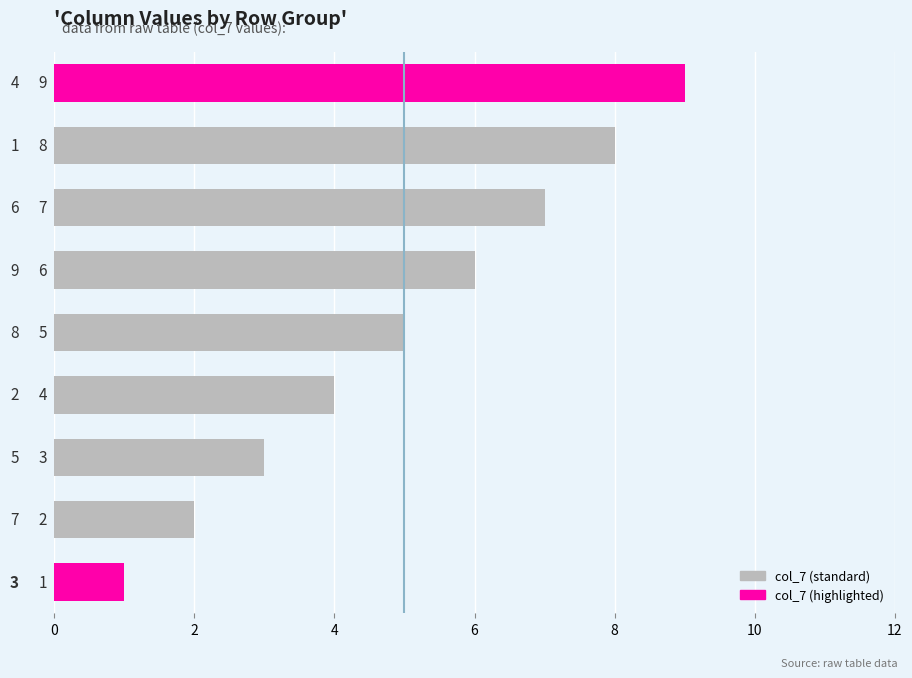

How many values are between 3 and 7?

5